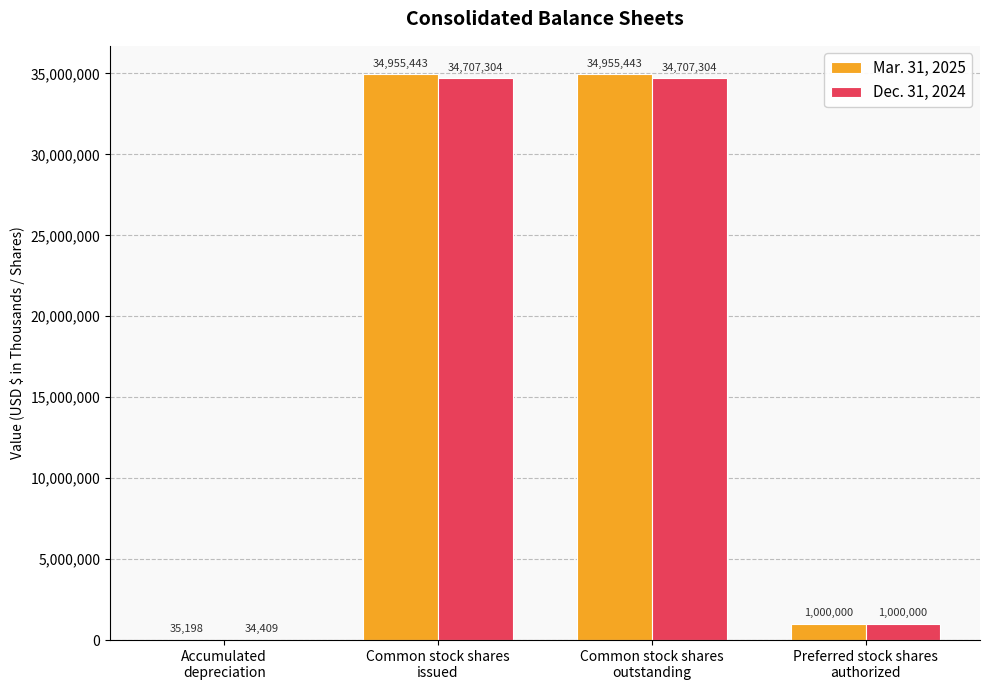

What is the sum of all Mar. 31, 2025 values?

70946084